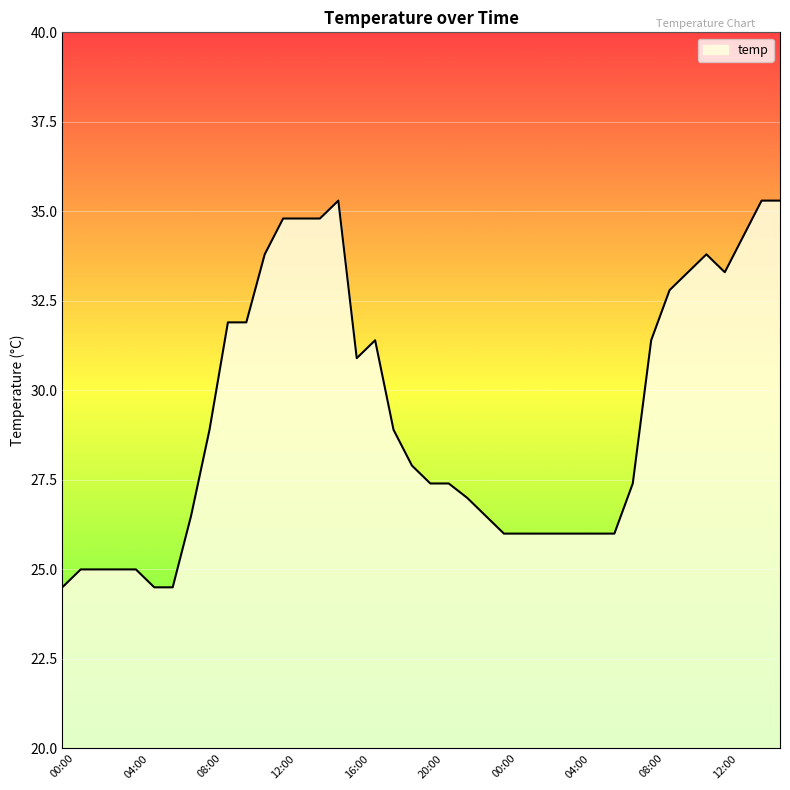

What is the smallest value displayed?

24.5